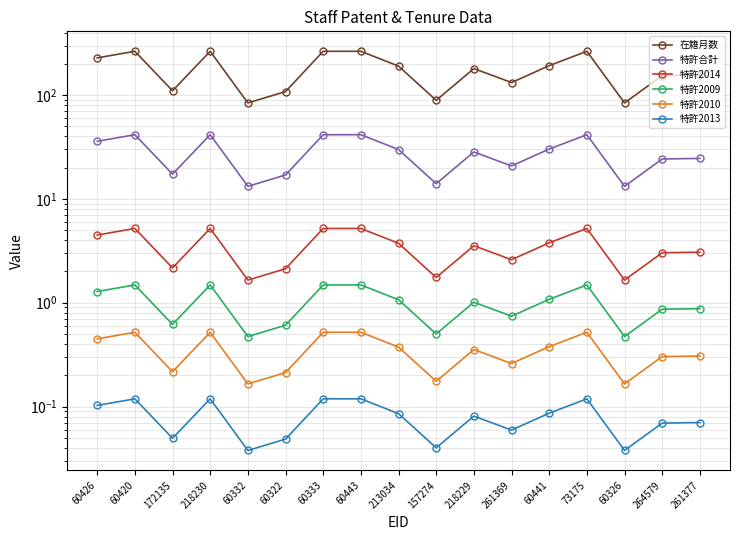

Reading left to right, transcribe all the data shown in this chart.

在籍月数: 60426=228.0	60420=264.0	172135=110.0	218230=264.0	60332=84.0	60322=108.0	60333=264.0	60443=264.0	213034=190.0	157274=89.0	218229=180.0	261369=132.0	60441=192.0	73175=264.0	60326=84.0	264579=154.0	261377=156.0
特許合計: 60426=35.9	60420=41.5	172135=17.3	218230=41.5	60332=13.2	60322=17.0	60333=41.5	60443=41.5	213034=29.9	157274=14.0	218229=28.3	261369=20.8	60441=30.2	73175=41.5	60326=13.2	264579=24.2	261377=24.5
特許2014: 60426=4.5	60420=5.2	172135=2.2	218230=5.2	60332=1.7	60322=2.1	60333=5.2	60443=5.2	213034=3.7	157274=1.7	218229=3.5	261369=2.6	60441=3.8	73175=5.2	60326=1.7	264579=3.0	261377=3.1
特許2009: 60426=1.3	60420=1.5	172135=0.6	218230=1.5	60332=0.5	60322=0.6	60333=1.5	60443=1.5	213034=1.1	157274=0.5	218229=1.0	261369=0.7	60441=1.1	73175=1.5	60326=0.5	264579=0.9	261377=0.9
特許2010: 60426=0.4	60420=0.5	172135=0.2	218230=0.5	60332=0.2	60322=0.2	60333=0.5	60443=0.5	213034=0.4	157274=0.2	218229=0.4	261369=0.3	60441=0.4	73175=0.5	60326=0.2	264579=0.3	261377=0.3
特許2013: 60426=0.1	60420=0.1	172135=0.0	218230=0.1	60332=0.0	60322=0.0	60333=0.1	60443=0.1	213034=0.1	157274=0.0	218229=0.1	261369=0.1	60441=0.1	73175=0.1	60326=0.0	264579=0.1	261377=0.1